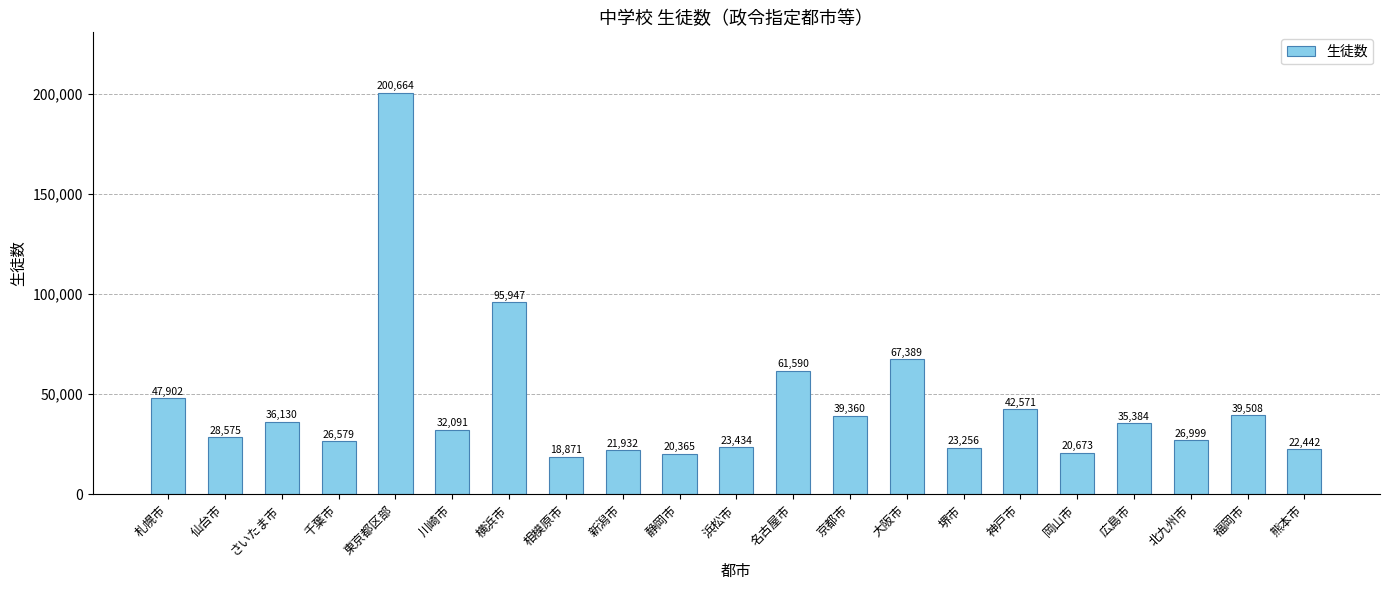

What is the difference between the second highest and second lowest values?

75582